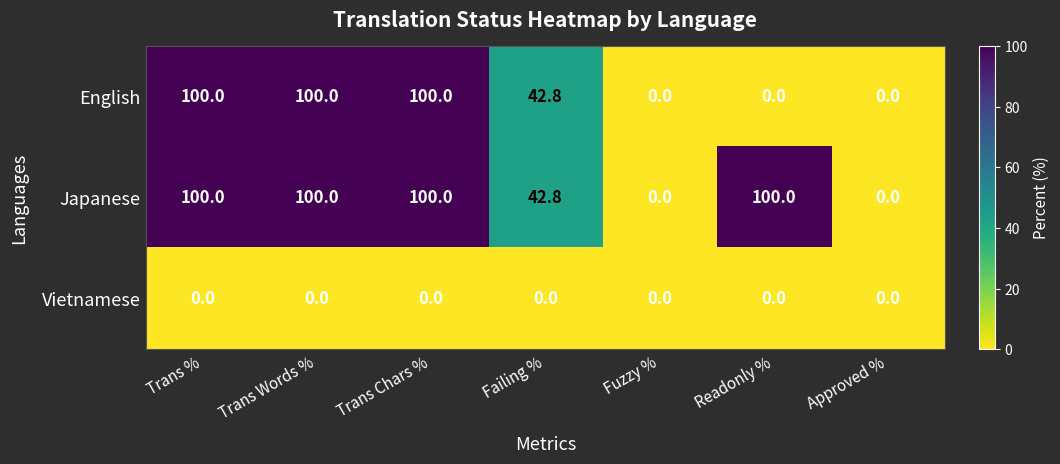

What is the maximum value for Japanese?

100.0